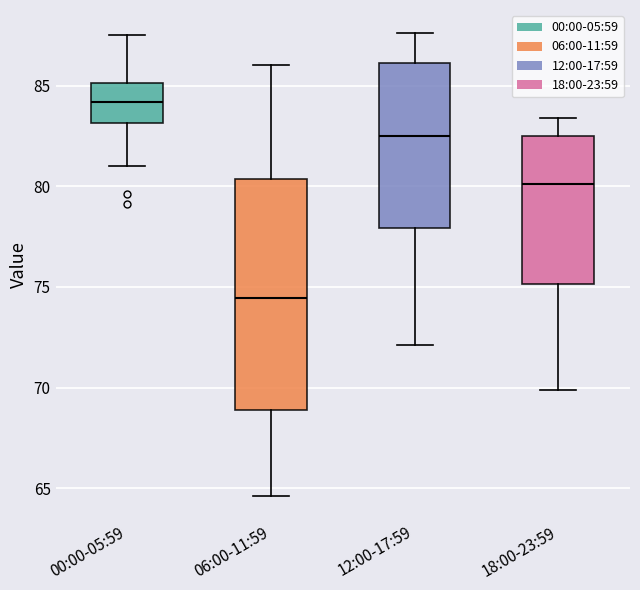

Where does the upper whisker of the box for 12:00-17:59 end on the y-axis? The values are not printed on the chart, so give them approximately, as read against the axis.

87.5